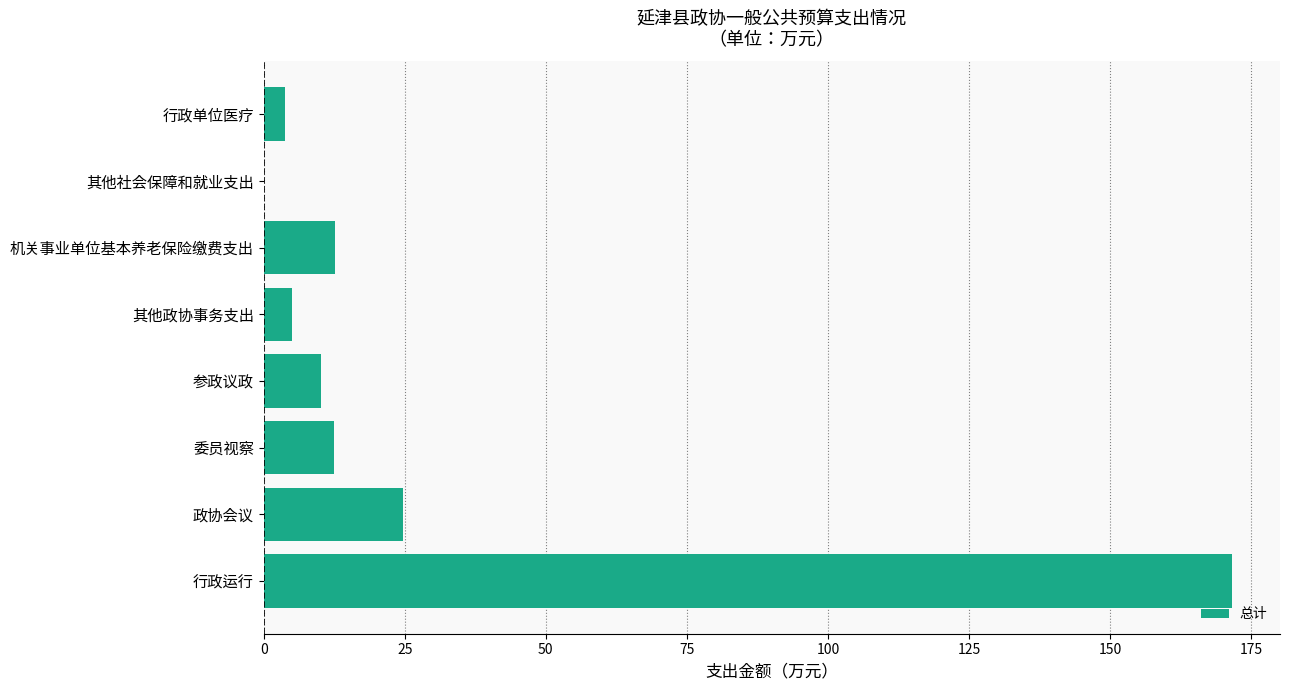

True or false: the data shows 12.4 at 委员视察.

True